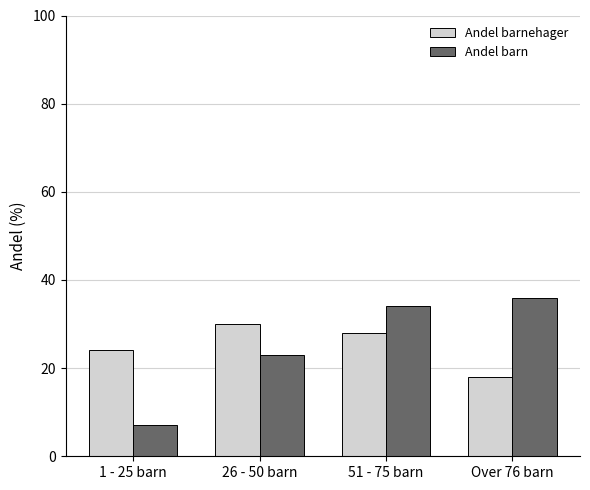

How many groups of bars are there?

4